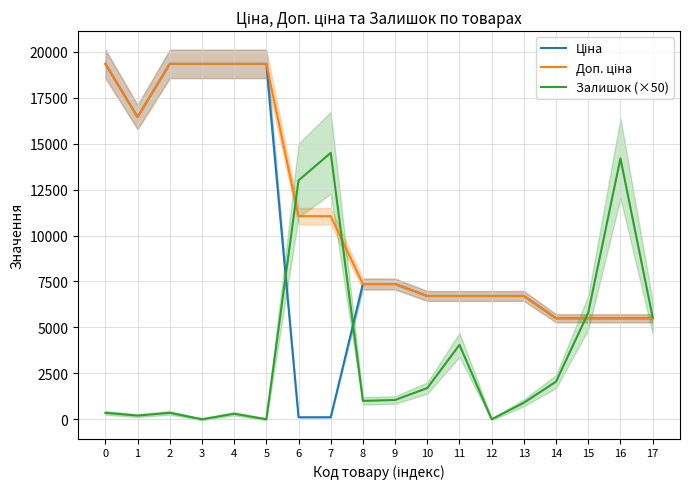

What is the sum of all Залишок (×50) values?

65000.0